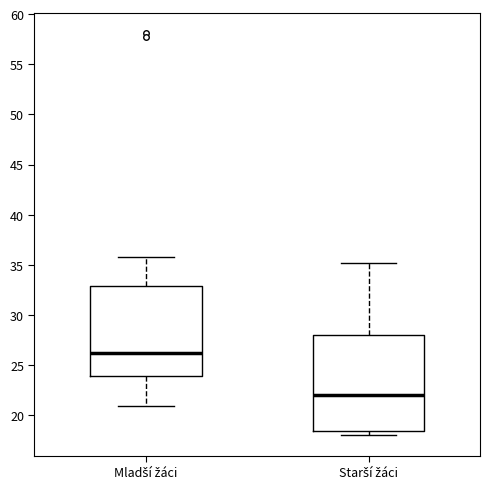

Reading left to right, transcribe this box plot: for each box, give where its median line is, the range the box spans, and where its two whiskers end, as read against the y-axis. The values are not printed on the chart, so give them approximately, as read against the axis.

Mladší žáci: median 26.5, box 24.0 to 33.0, whiskers 21.0 to 36.0
Starší žáci: median 22.0, box 18.5 to 28.0, whiskers 18.0 to 35.0